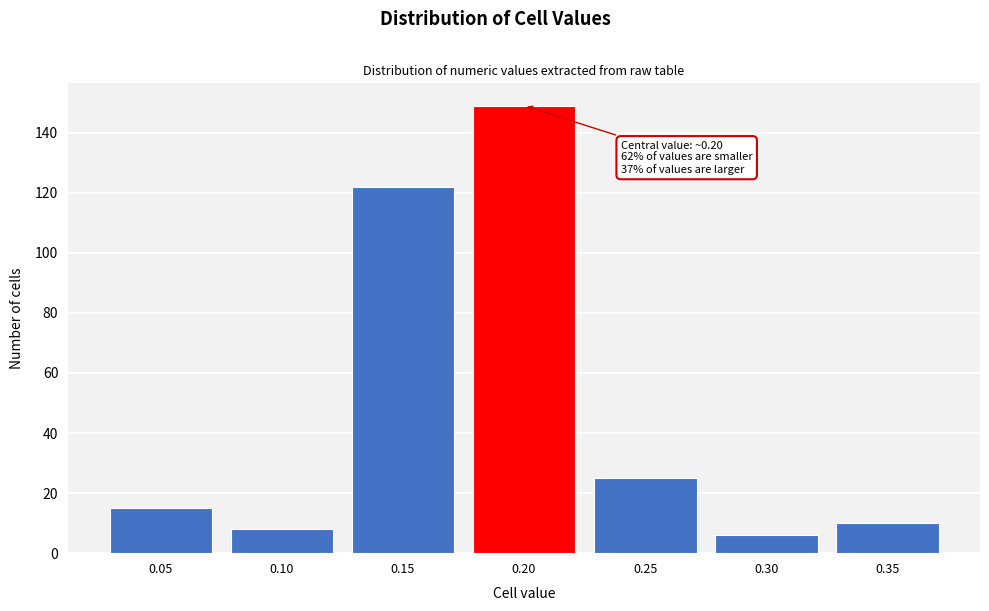

Reading left to right, what are all the values shown in this chart?

15	8	122	149	25	6	10